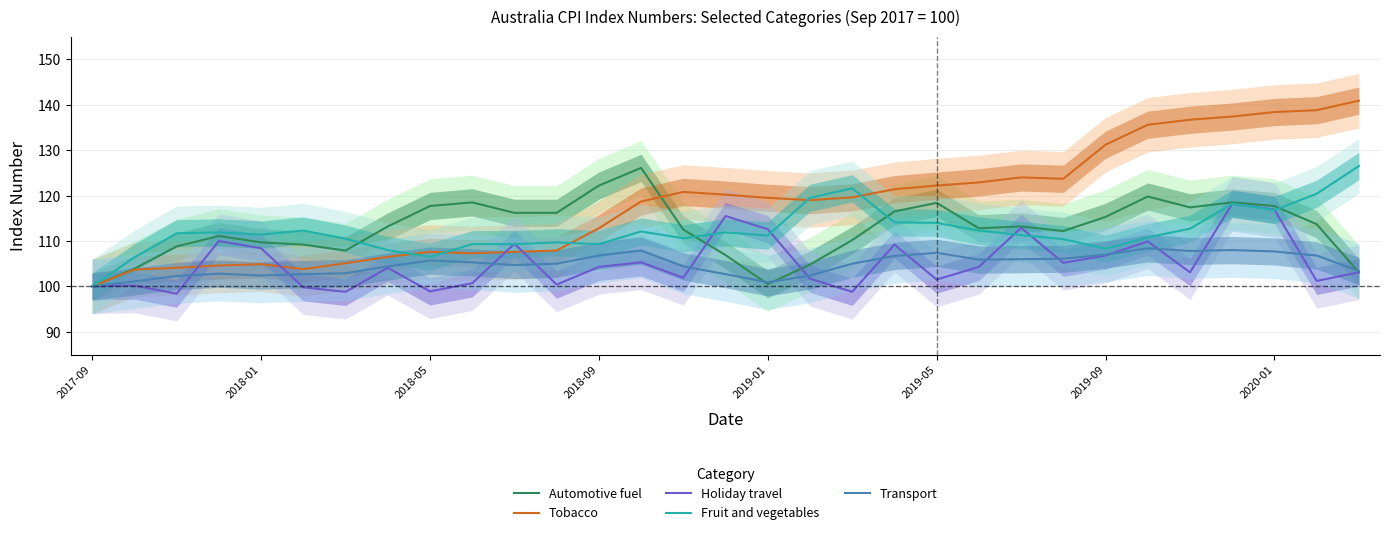

How many data points does each series have?

31